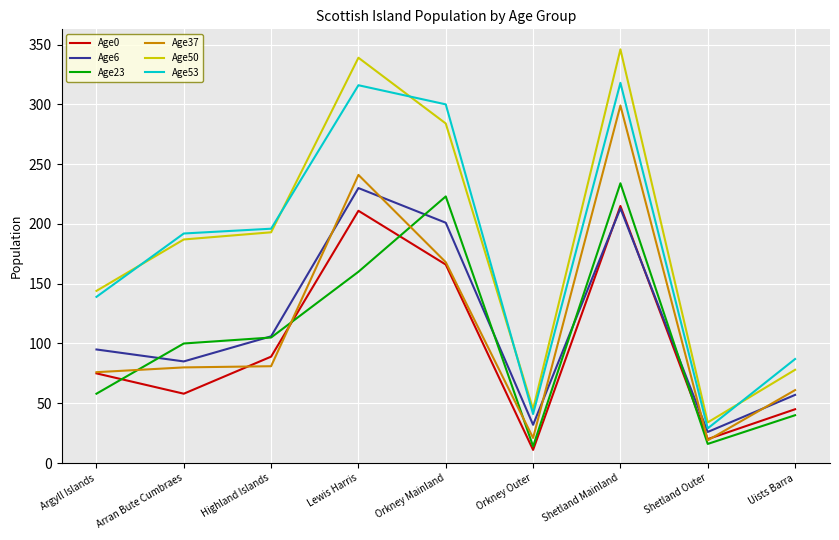

True or false: Age50 and Age23 intersect in this chart.

False